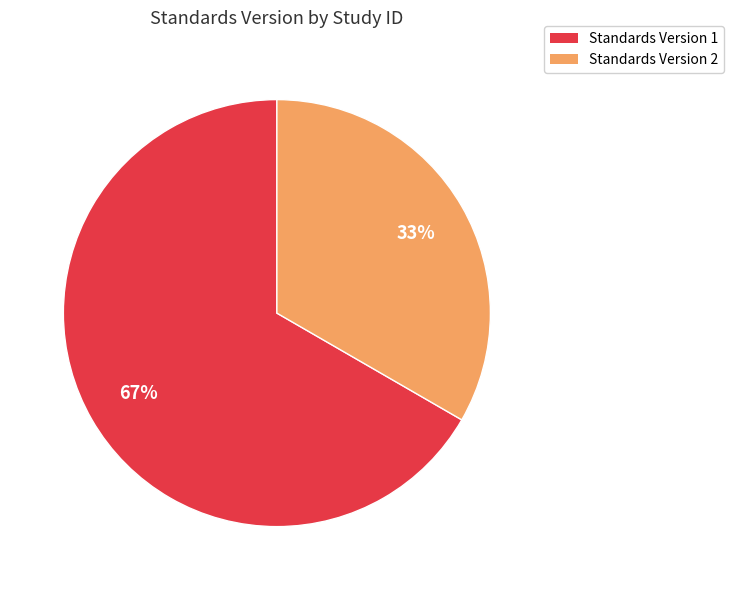

Which has a higher value, Standards Version 1 or Standards Version 2?

Standards Version 1